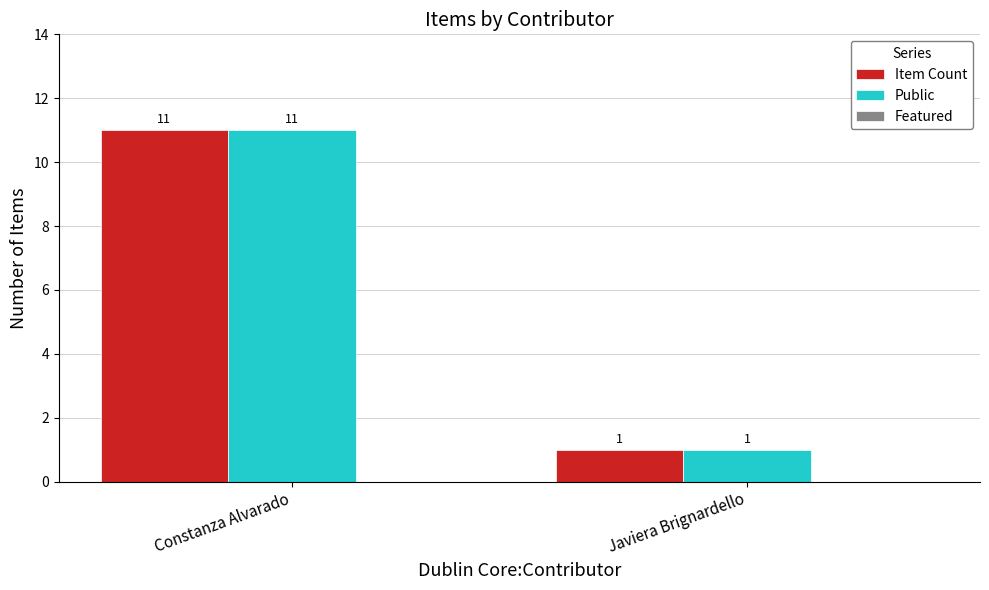

At which label does Item Count reach its peak?

Constanza Alvarado